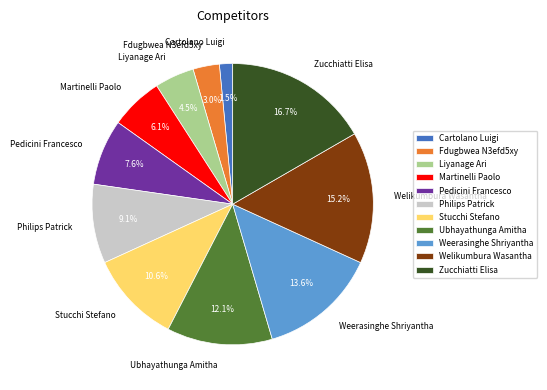

To the nearest percent, what is the difference between the largest and smallest slice percentages?

15%